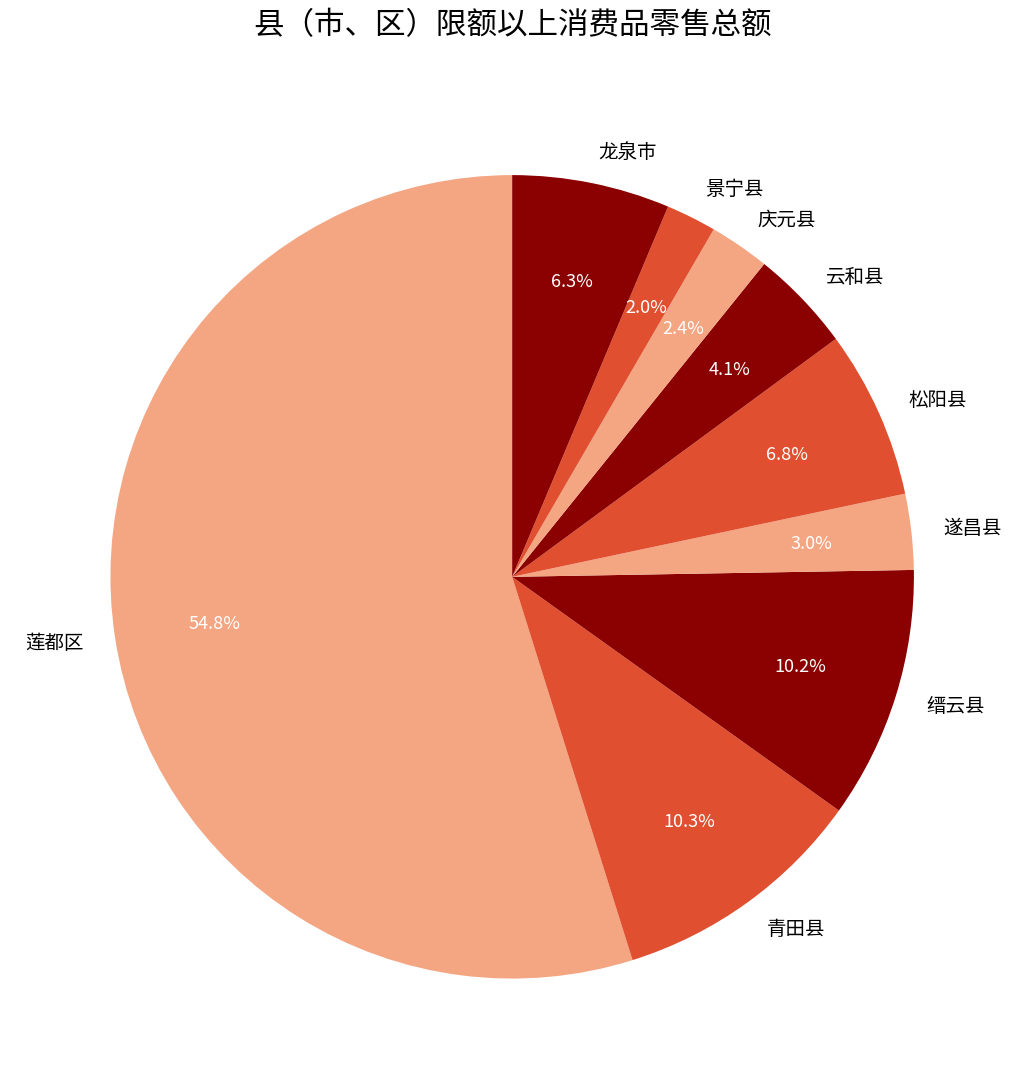

To the nearest percent, what is the difference between the 景宁县 and 青田县 slice percentages?

8%